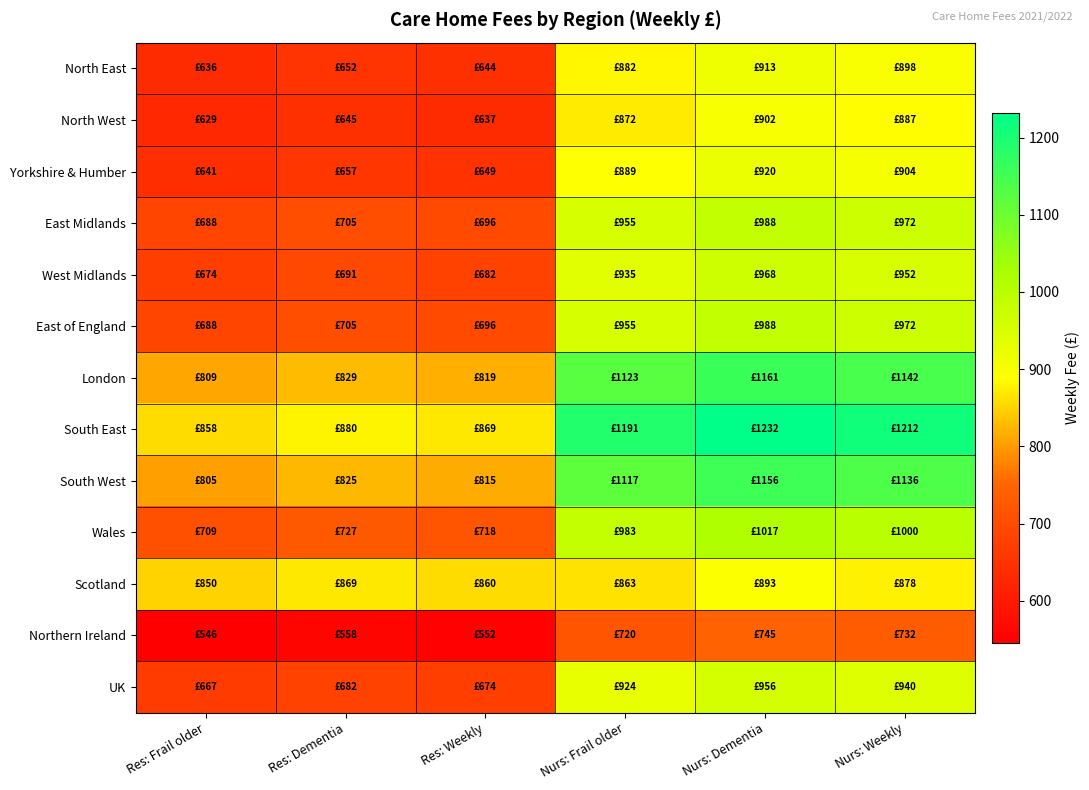

Which series changed the most between Res: Frail older and Nurs: Frail older?

South East